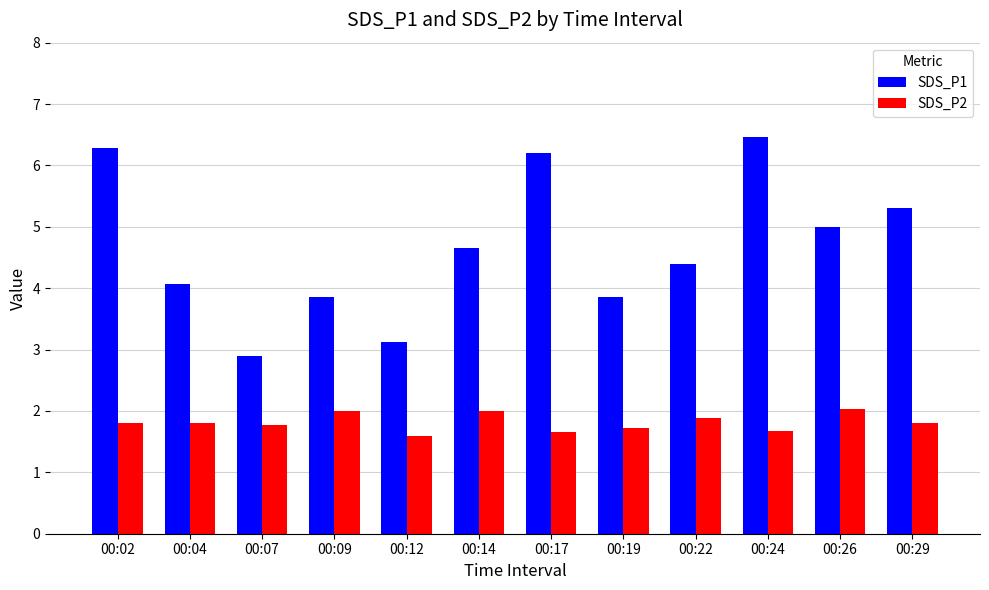

The value of SDS_P2 at 00:24 is 2.8. True or false?

False